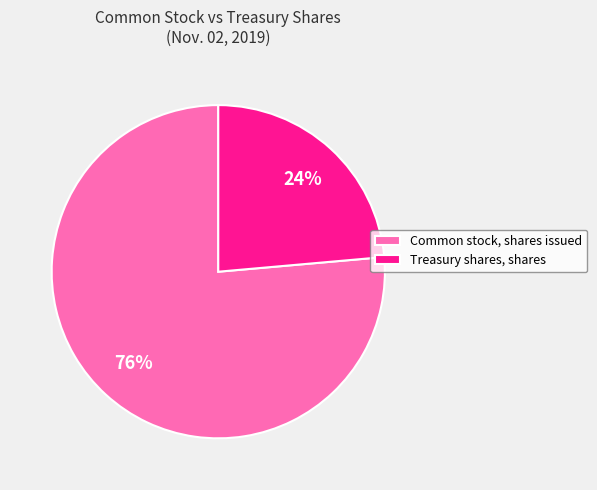

Is Common stock, shares issued the majority of the pie?

Yes